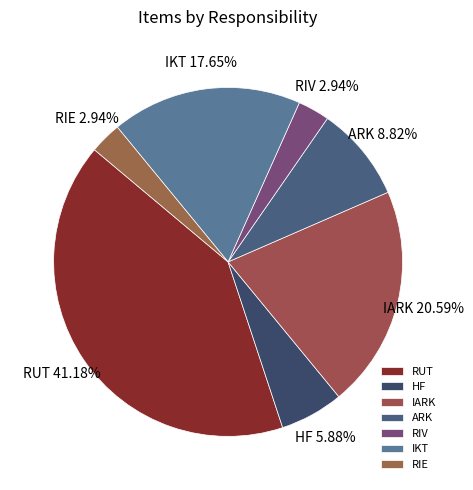

Between ARK and IARK, which is larger?

IARK